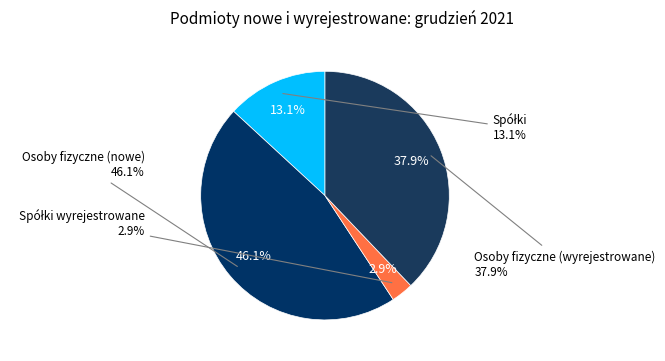

To the nearest percent, what portion does Osoby fizyczne (wyrejestrowane) represent?

38%